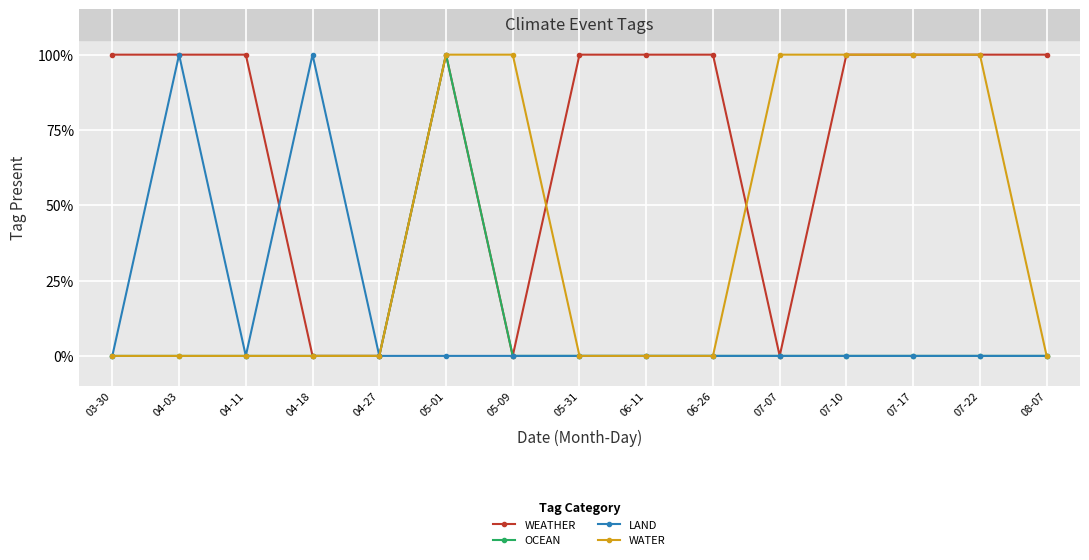

Does the chart have visible grid lines?

Yes